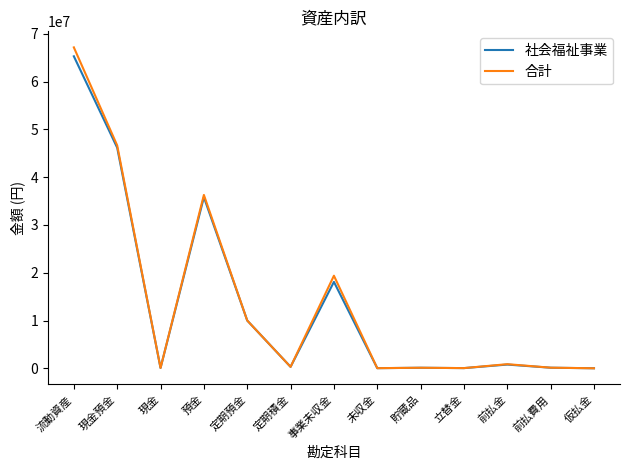

Is the value of 合計 at 現金預金 greater than the value of 社会福祉事業 at 流動資産?

No